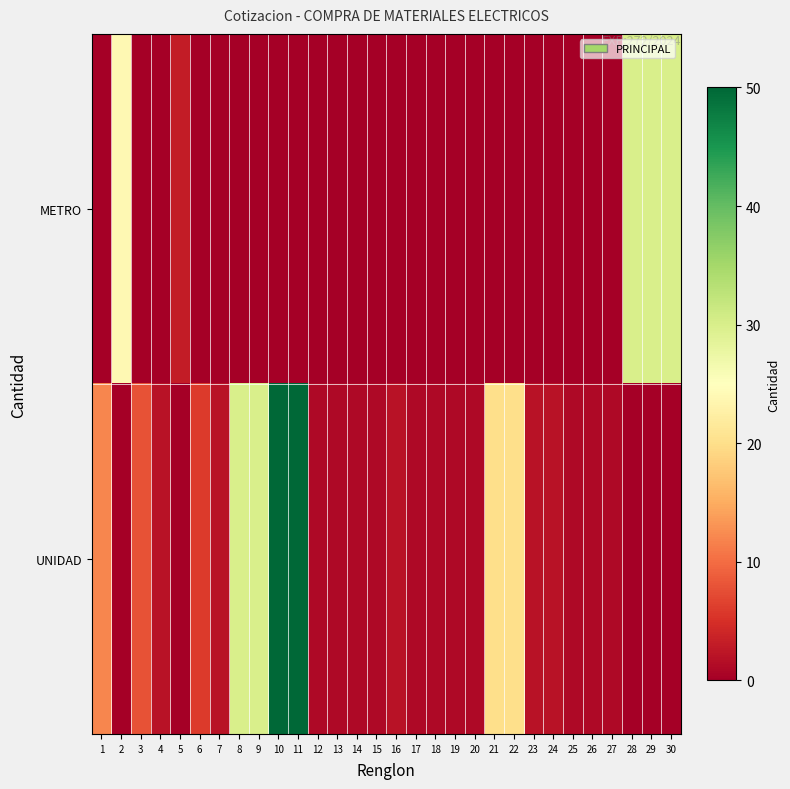

Rank the series by their maximum value, from highest to lowest.

row_1, row_0